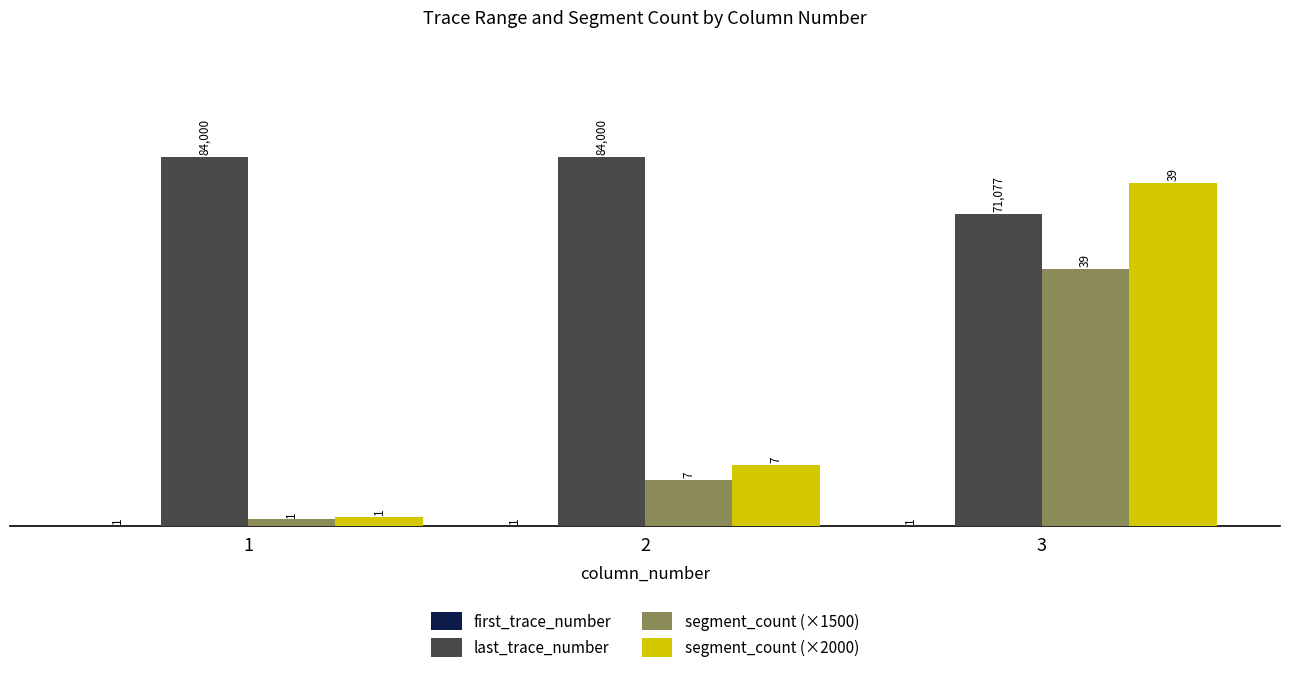

What is the total value across all series at 2?

108501